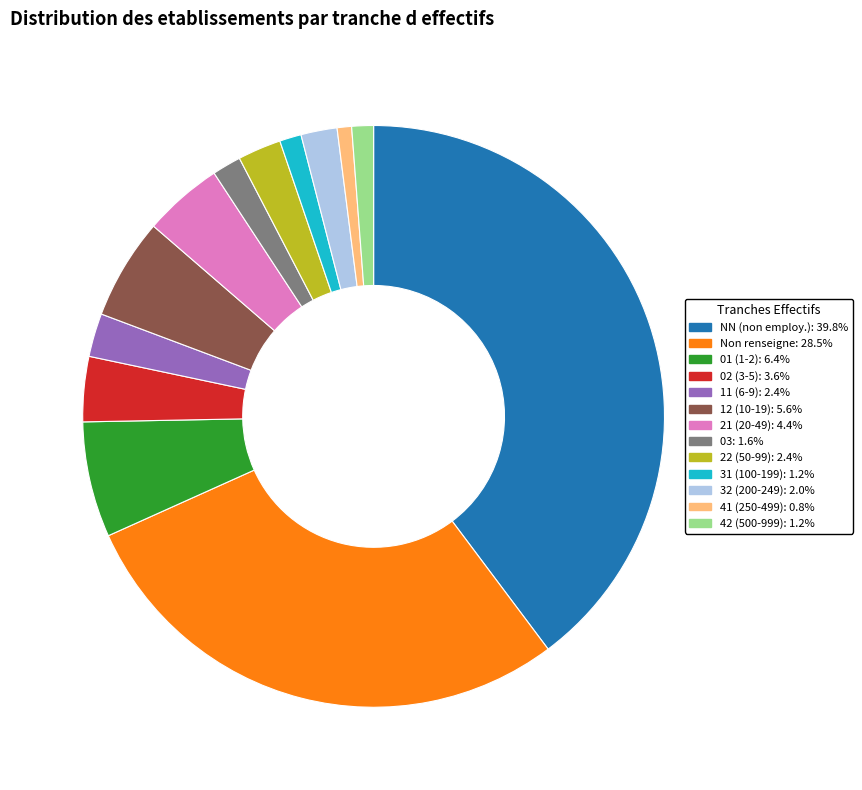

Does any single category account for the majority?

No